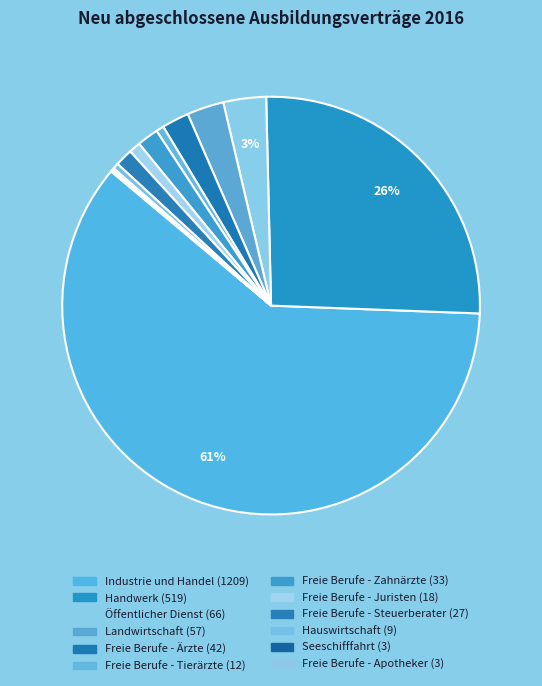

To the nearest percent, what is the difference between the largest and smallest slice percentages?

60%